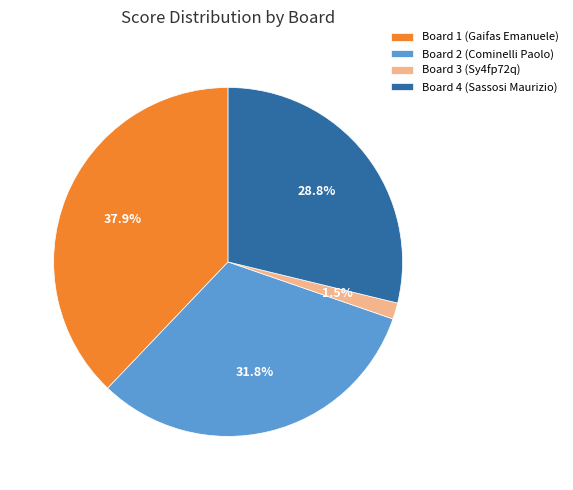

Is the sum of Board 3 (Sy4fp72q) and Board 2 (Cominelli Paolo) greater than half?

No